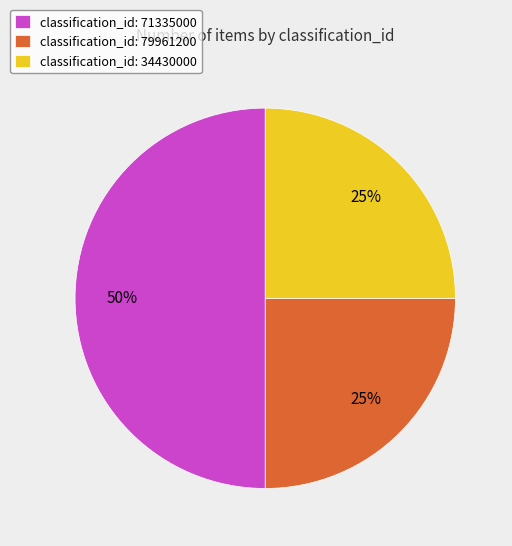

Does classification_id: 34430000 represent more than half of the total?

No